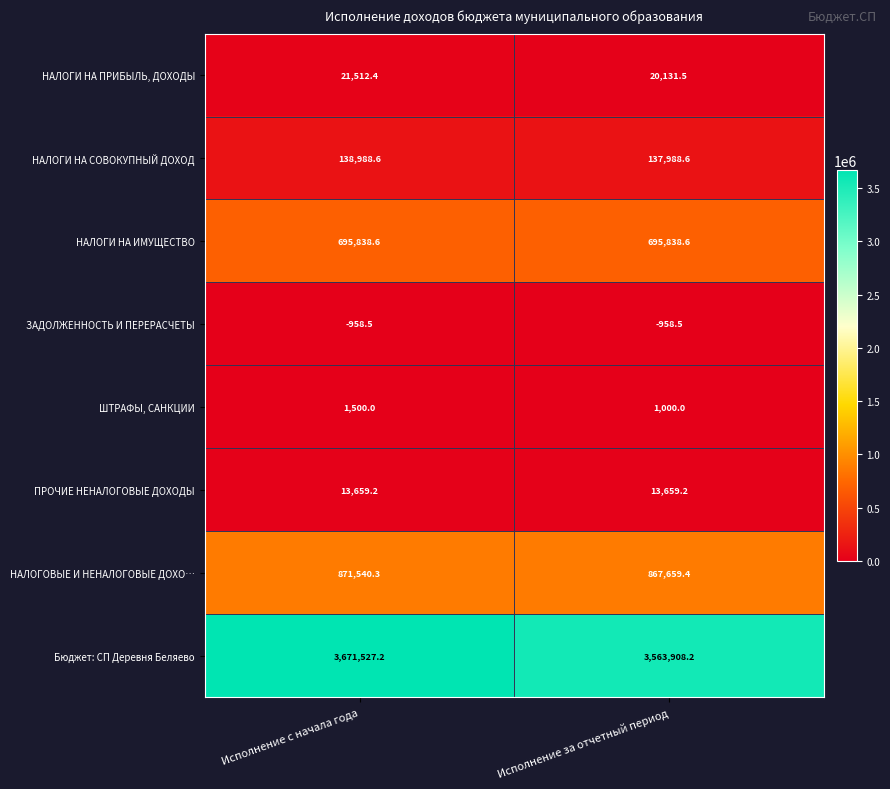

What is the maximum value shown in the chart?

3671527.2